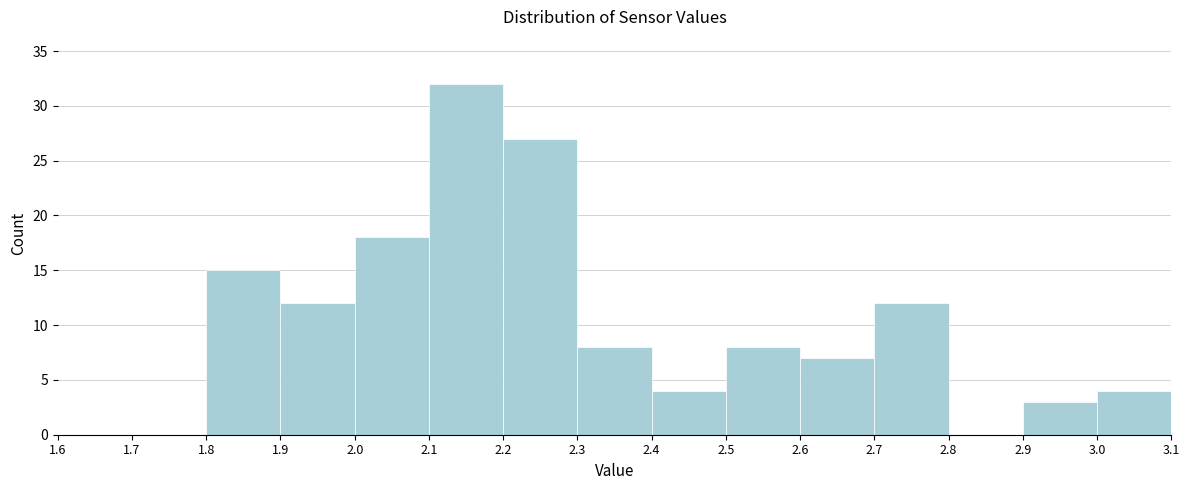

Reading left to right, list every bar in this chart as the range it spans on the x-axis followed by its height. The values are not printed on the chart, so give them approximately, as read against the axis.

1.6 to 1.7: 0
1.7 to 1.8: 0
1.8 to 1.9: 15
1.9 to 2.0: 12
2.0 to 2.1: 18
2.1 to 2.2: 32
2.2 to 2.3: 27
2.3 to 2.4: 8
2.4 to 2.5: 4
2.5 to 2.6: 8
2.6 to 2.7: 7
2.7 to 2.8: 12
2.8 to 2.9: 0
2.9 to 3.0: 3
3.0 to 3.1: 4